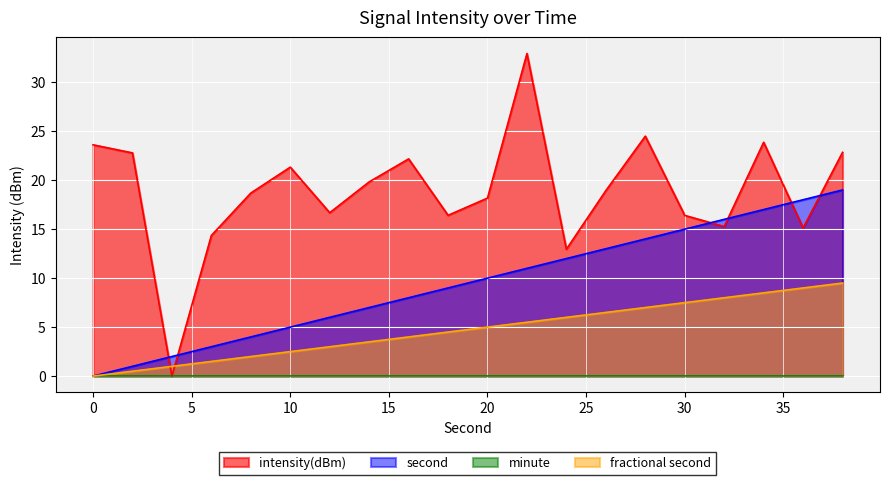

The second series shows 13.8 at 20. True or false?

False